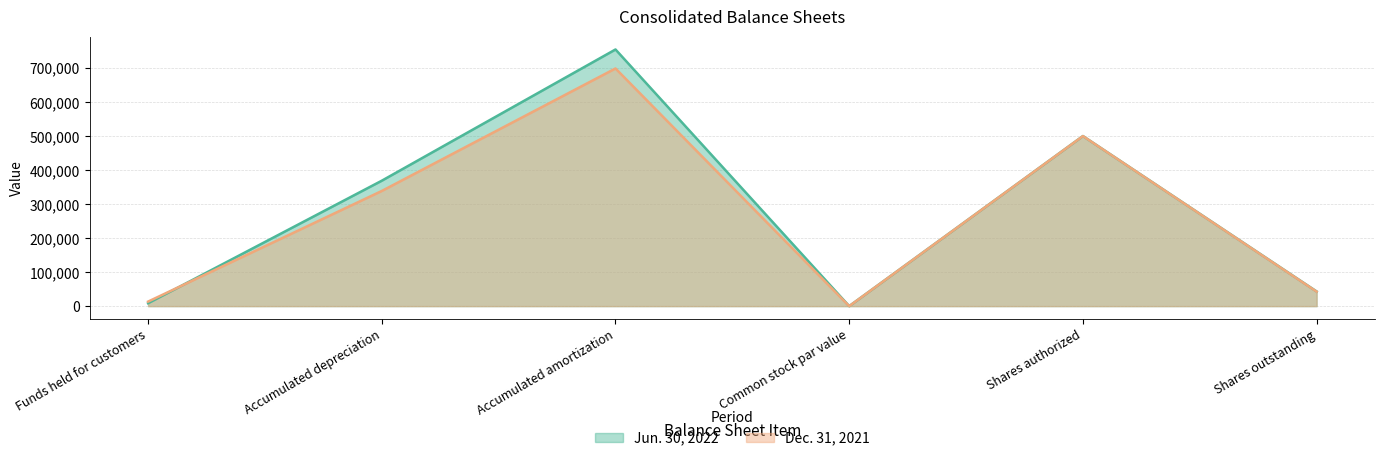

How many distinct data groups are displayed?

2